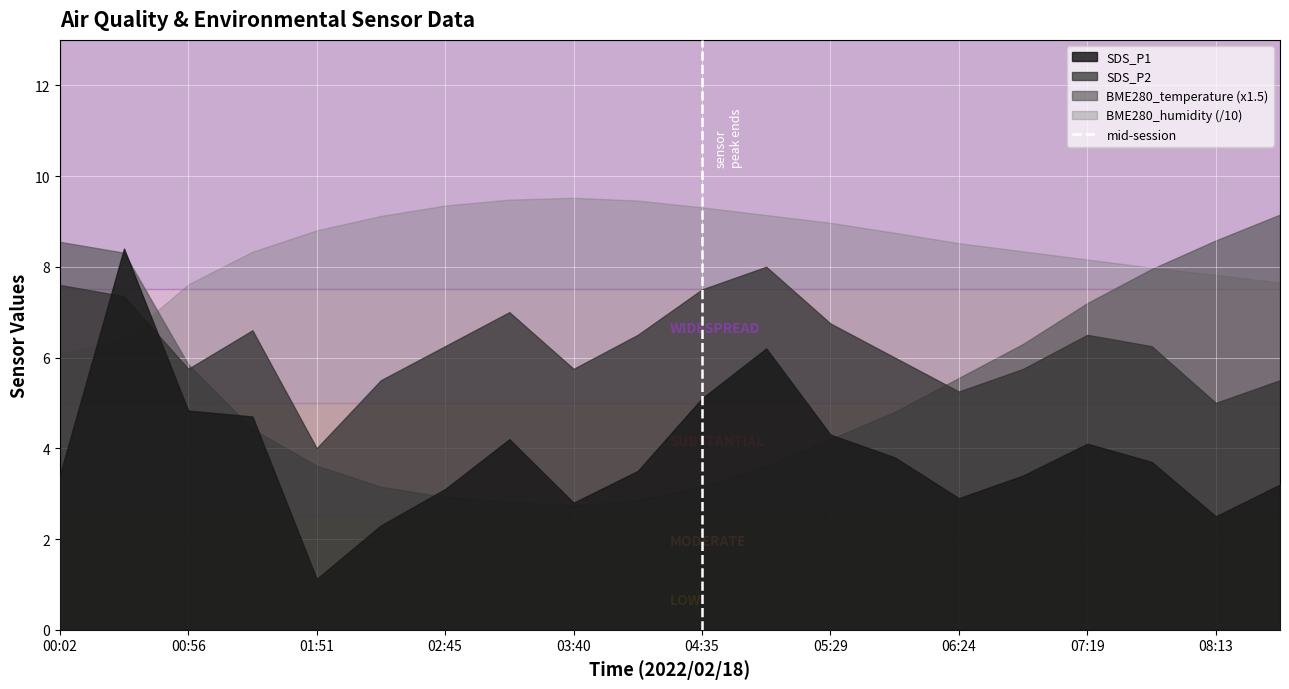

Which series has the largest total across all categories?

BME280_humidity (/10)